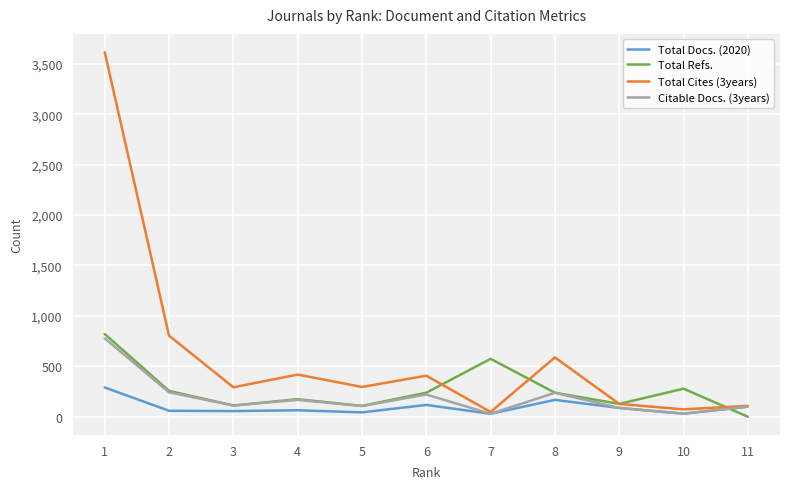

What is the greatest value displayed?

3616